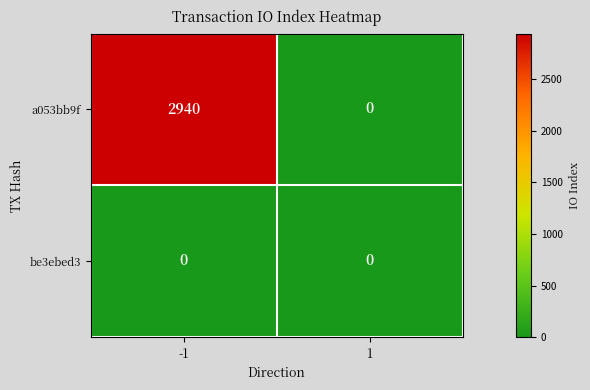

At how many categories does at least one series exceed 1982?

1